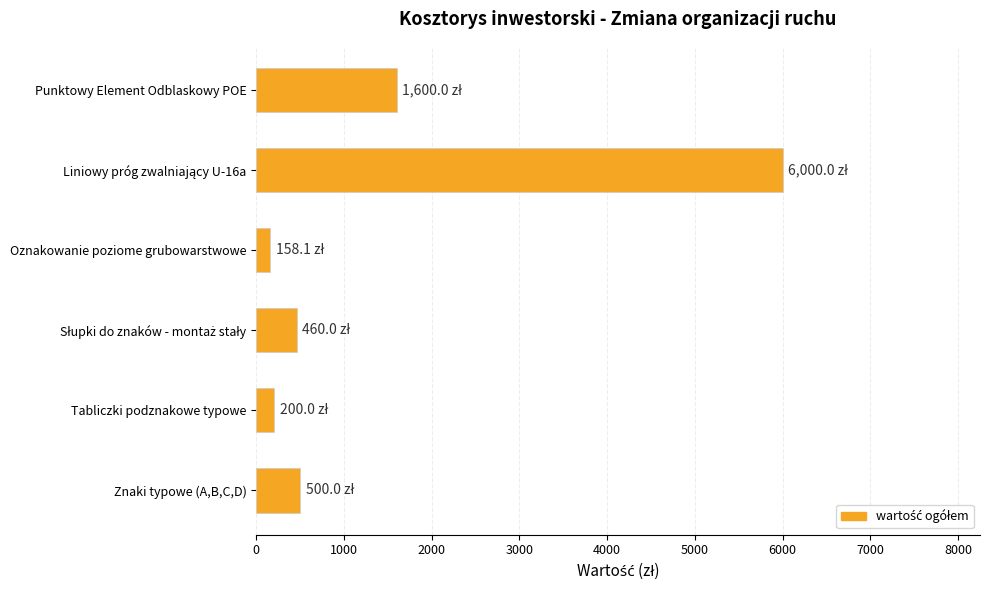

Which has a higher value, Punktowy Element Odblaskowy POE or Tabliczki podznakowe typowe?

Punktowy Element Odblaskowy POE